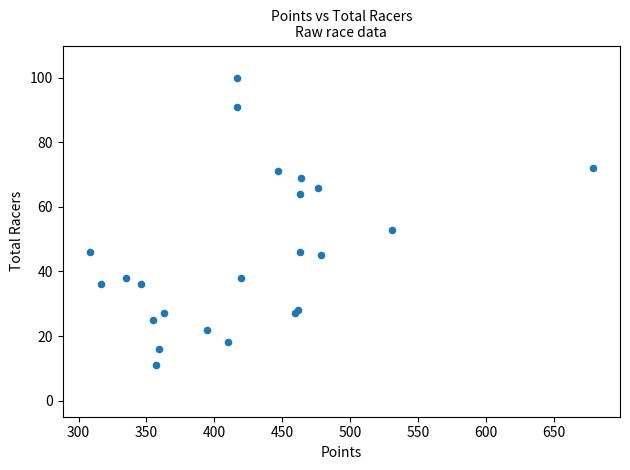

What Y value in the scatter plot is closest to 55?

53